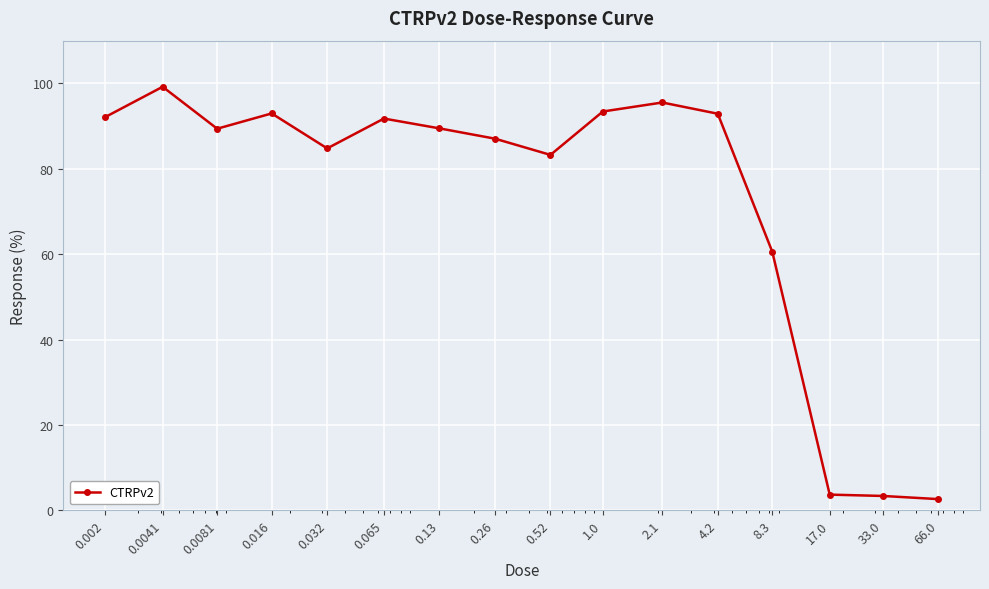

What is the minimum value shown in the chart?

2.6